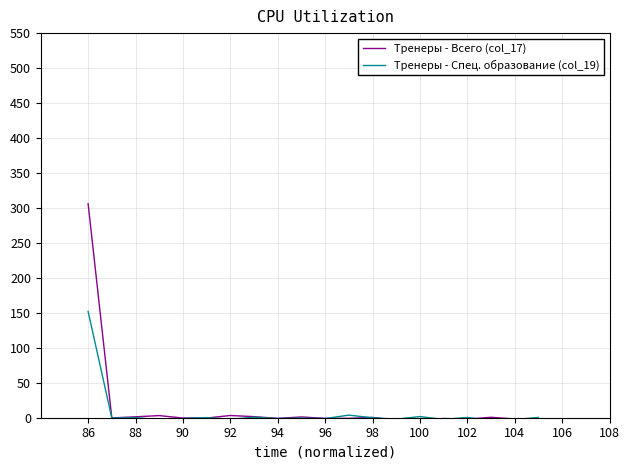

Which series has the largest range (max minus min)?

Тренеры - Всего (col_17)